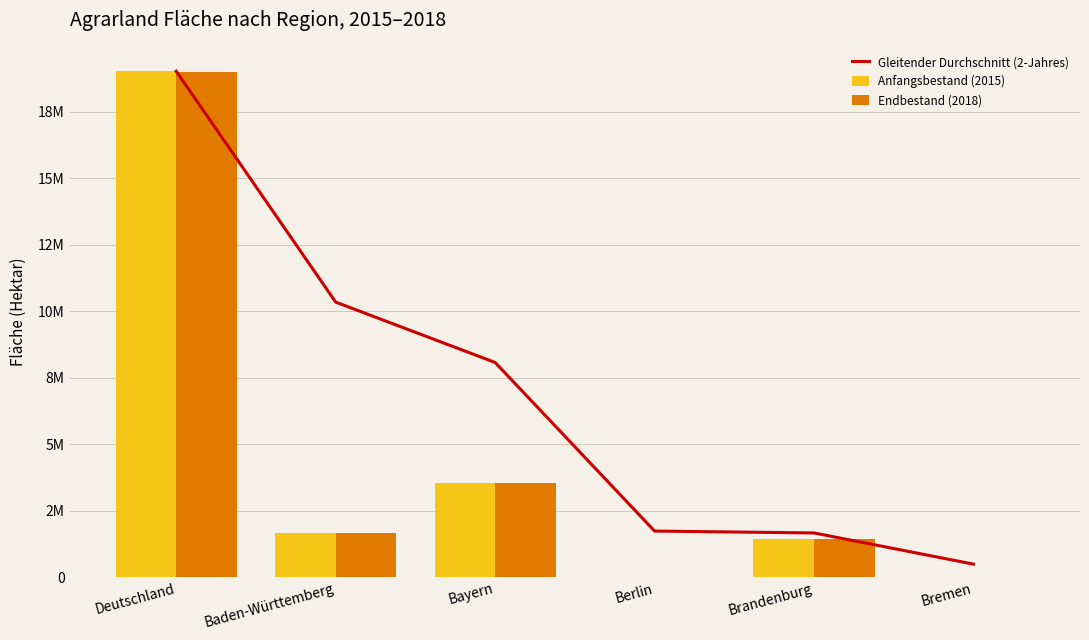

Between Deutschland and Berlin, which series saw the biggest shift?

Anfangsbestand (2015)